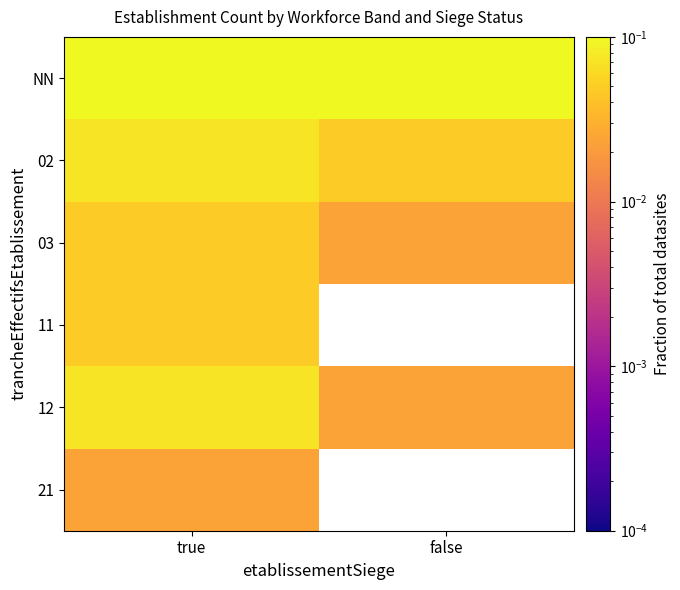

At how many categories does at least one series exceed 0?

2